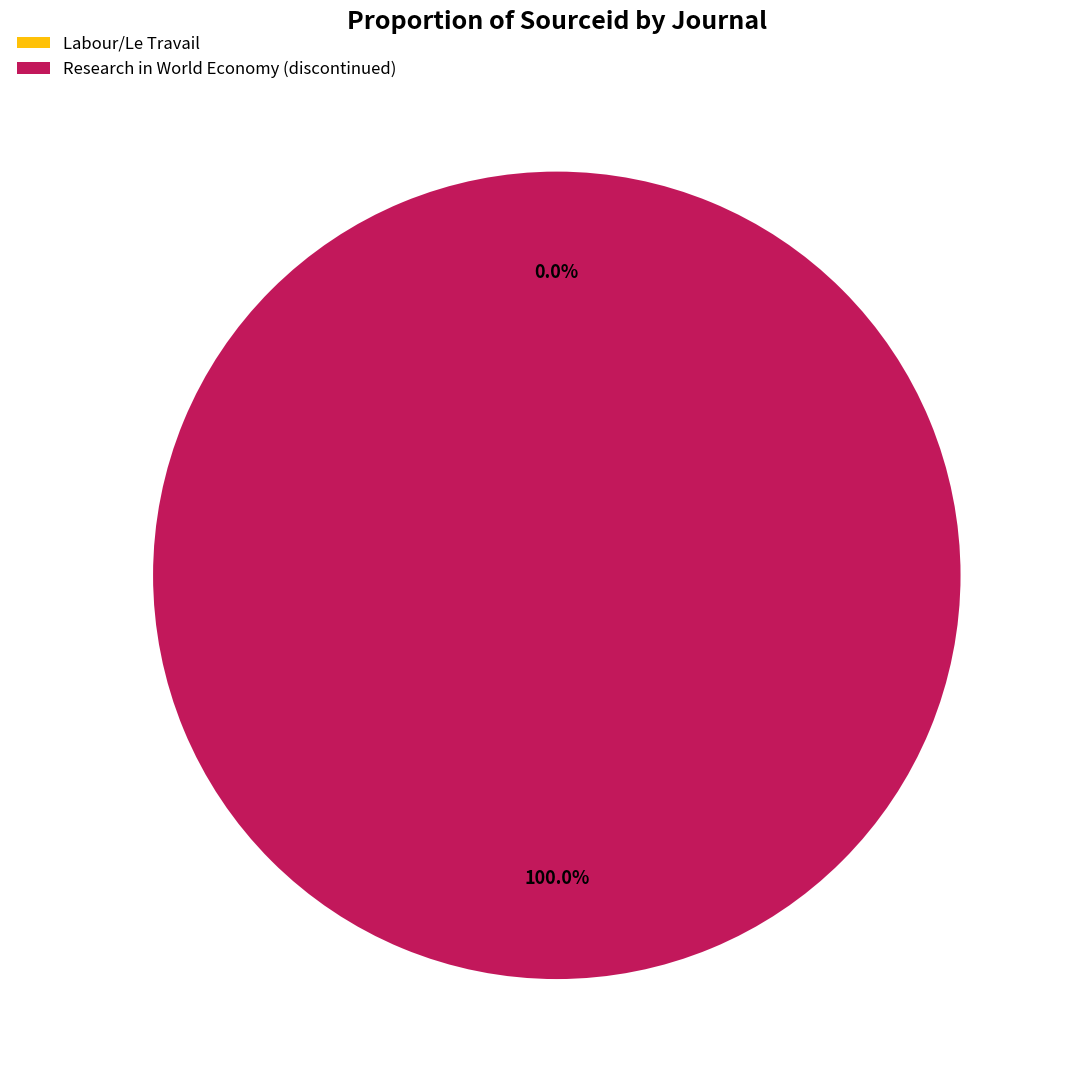

Which category has the biggest portion of the pie?

Research in World Economy (discontinued)